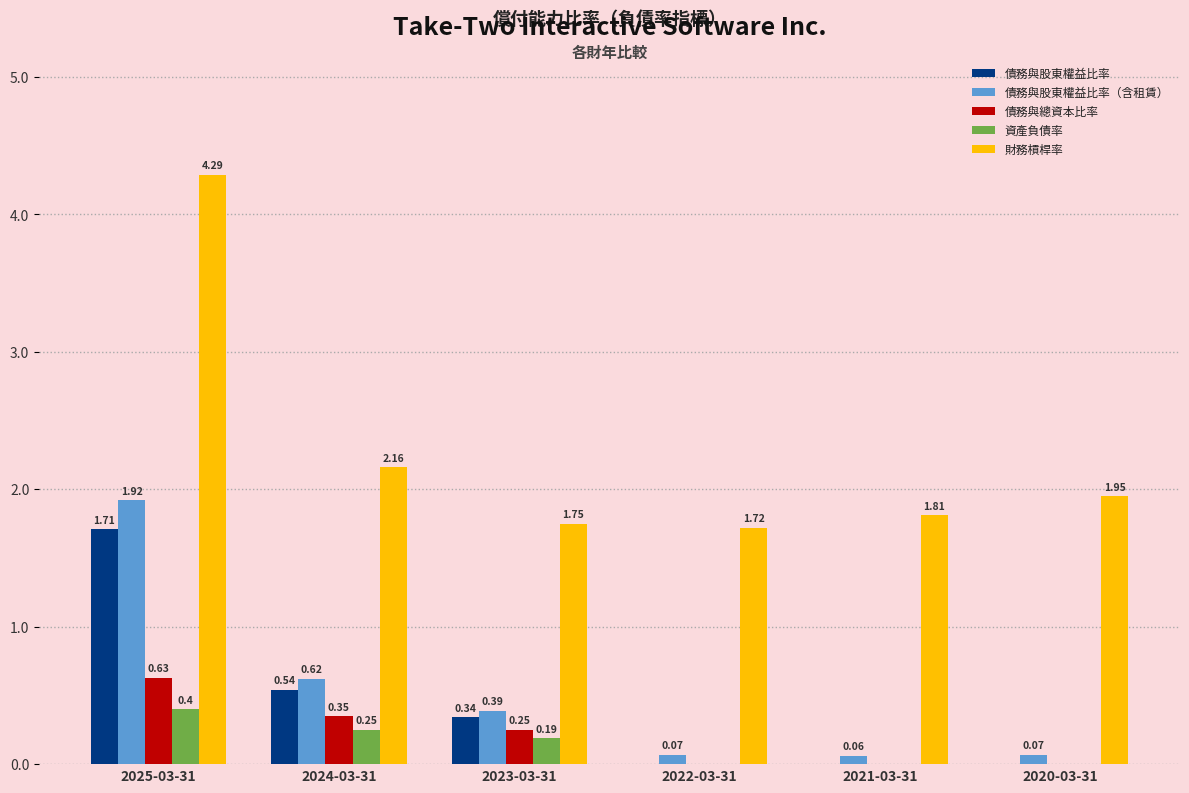

Which series has the widest spread of values?

財務槓桿率